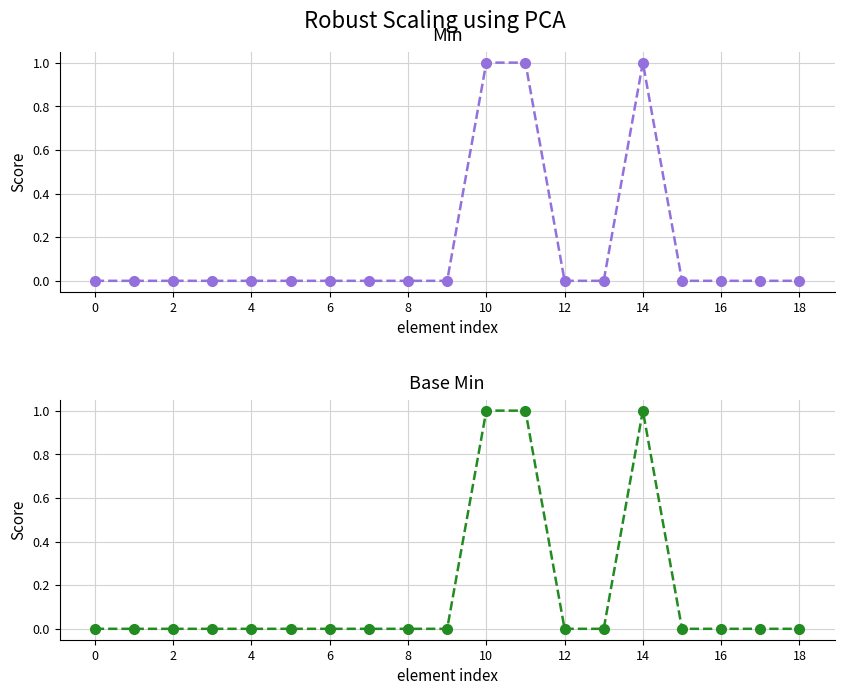

The Base Min series shows 0 at 6. True or false?

True